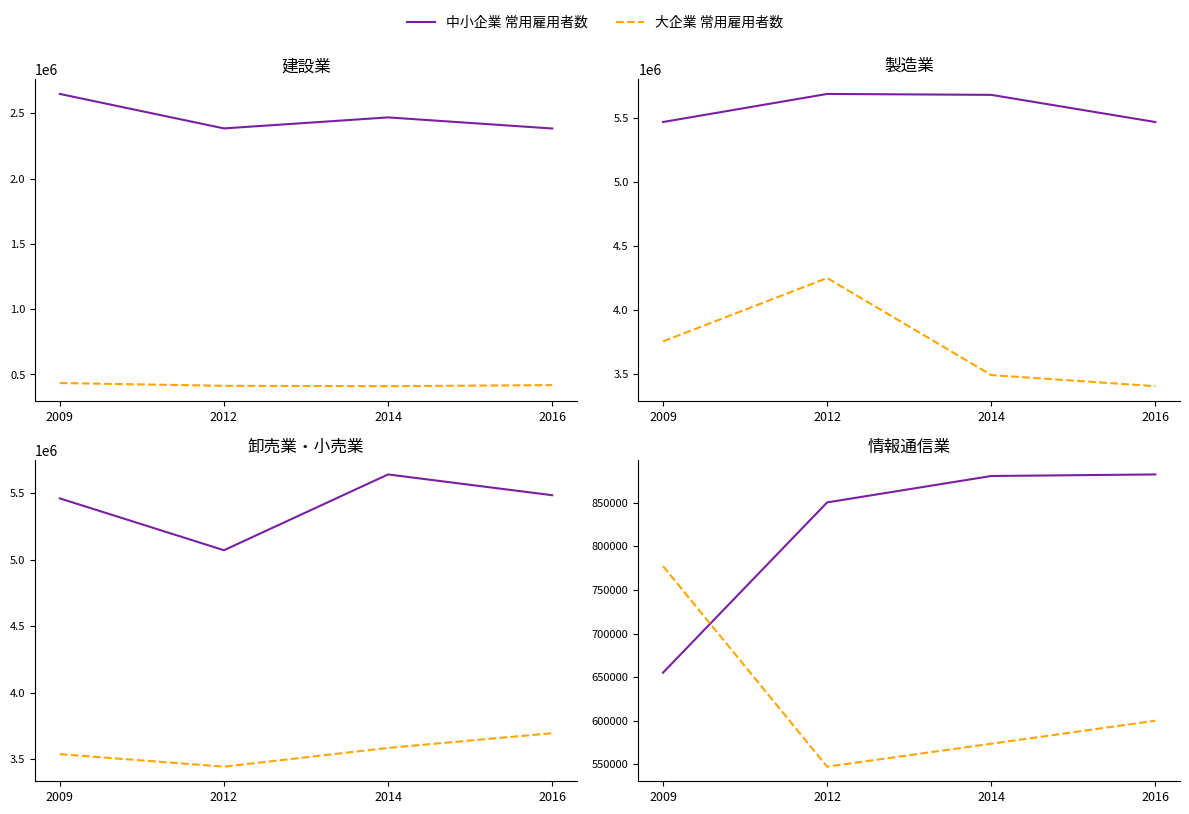

At which category is the sum across all series the highest?

2016